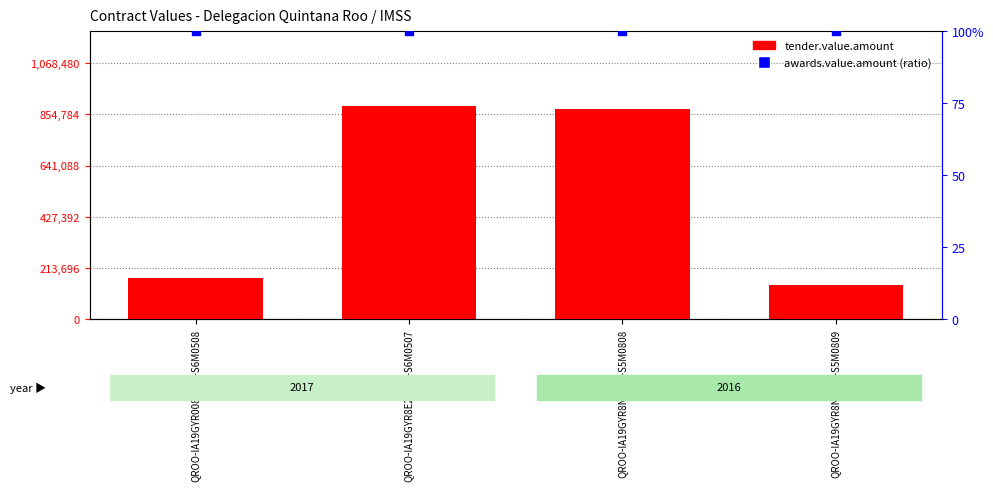

Which series has the largest total across all categories?

tender.value.amount